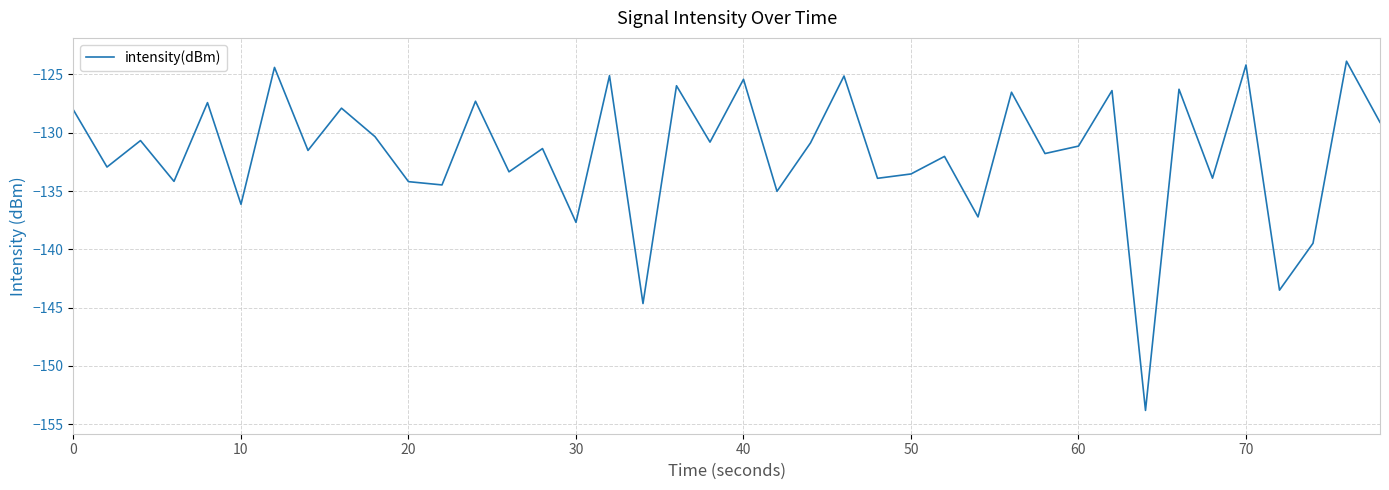

What is the maximum value shown in the chart?

-123.9